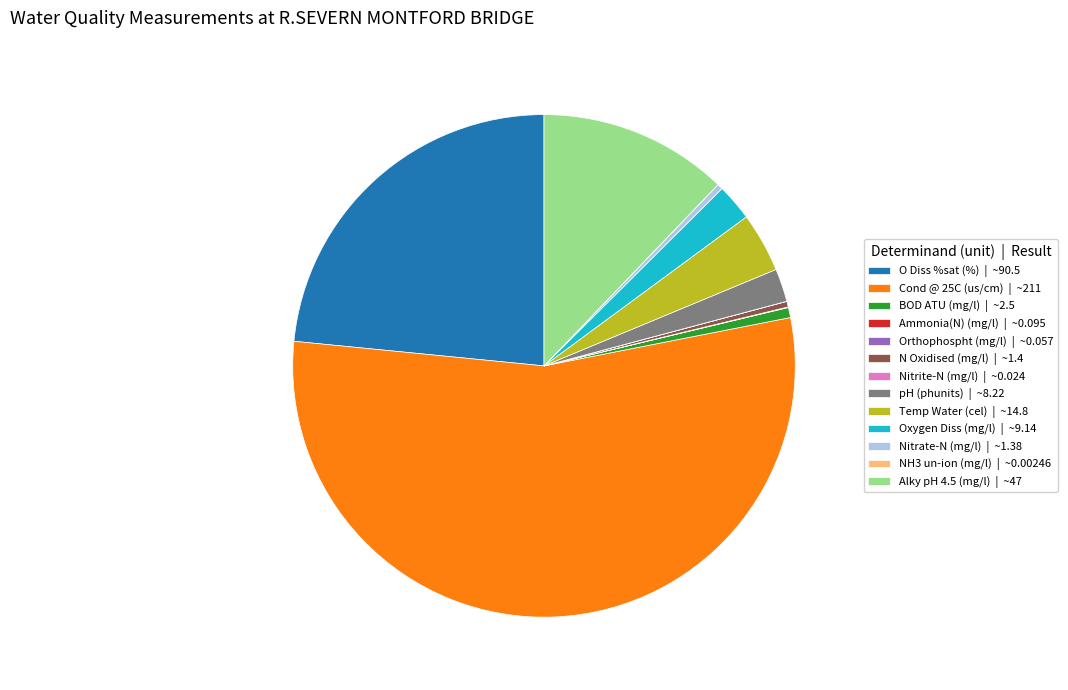

Approximately how many times larger is the value at O Diss %sat (%) | ~90.5 compared to N Oxidised (mg/l) | ~1.4?

64.6